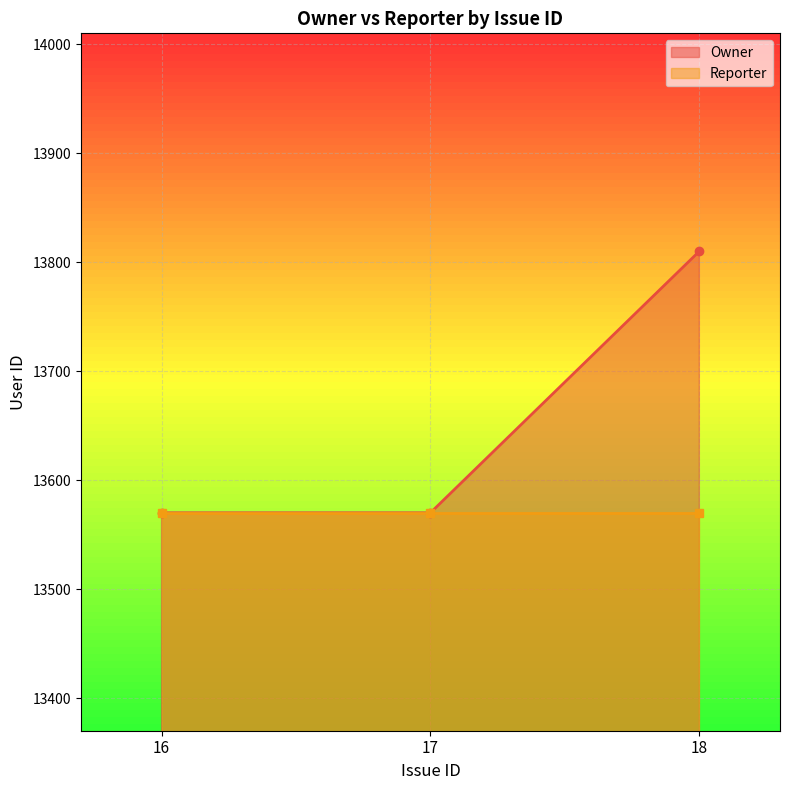

What is the average value?

13650